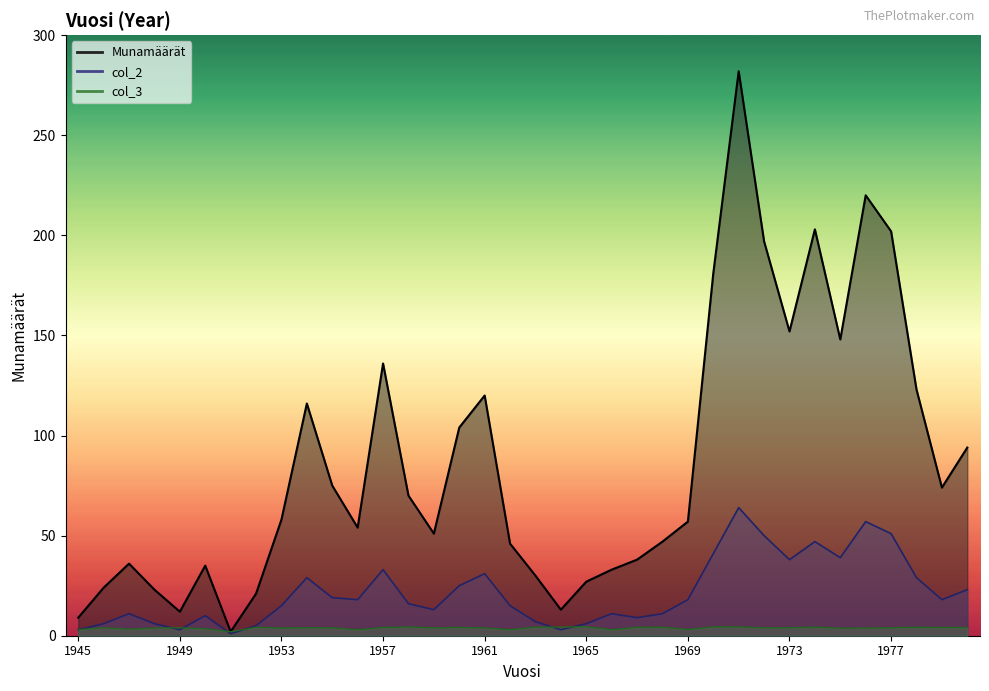

Is it true that col_2 equals 47.9 at 1978?

False